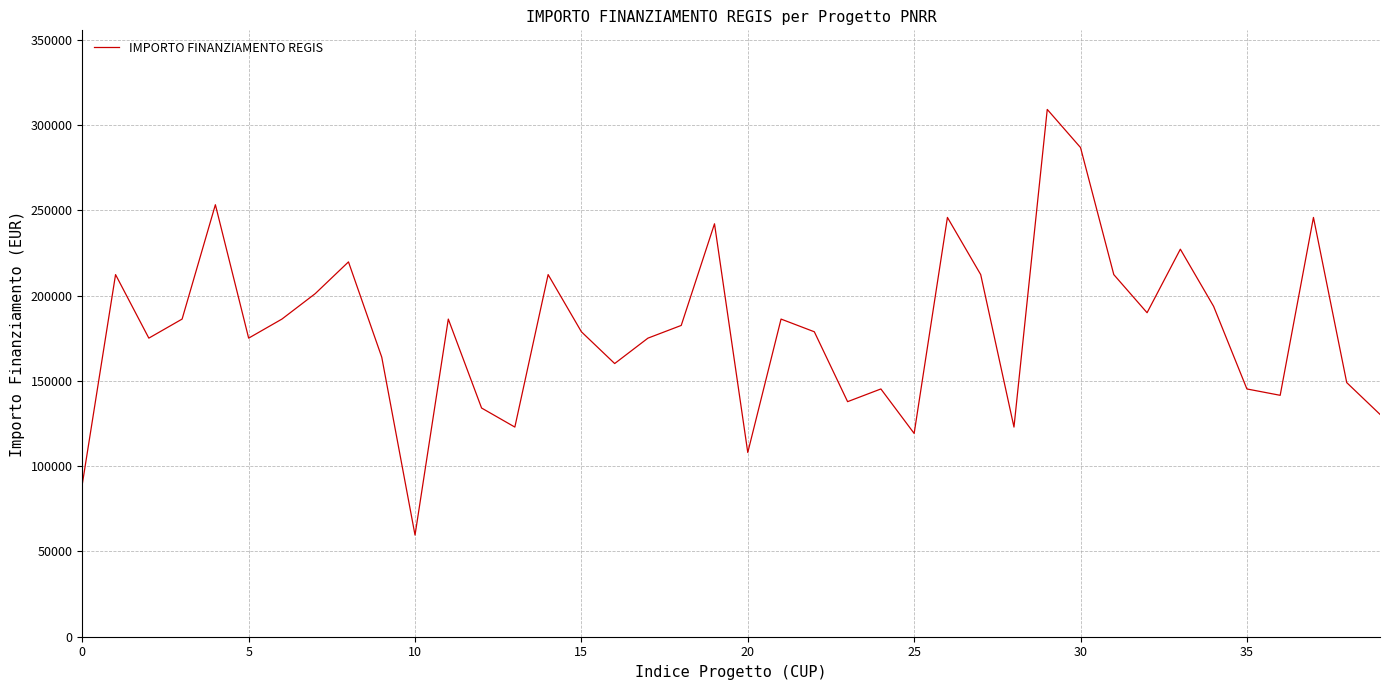

Is this an area chart (filled region under the line)?

No